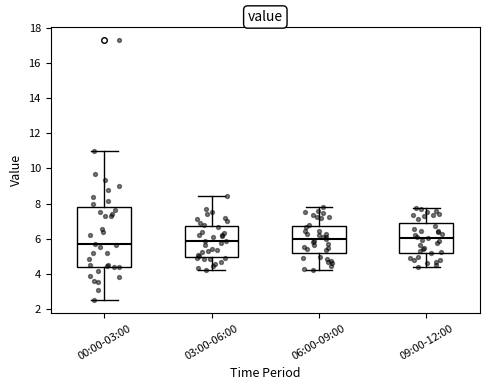

Which box is the tallest, from its lower edge to its upper edge?

00:00-03:00